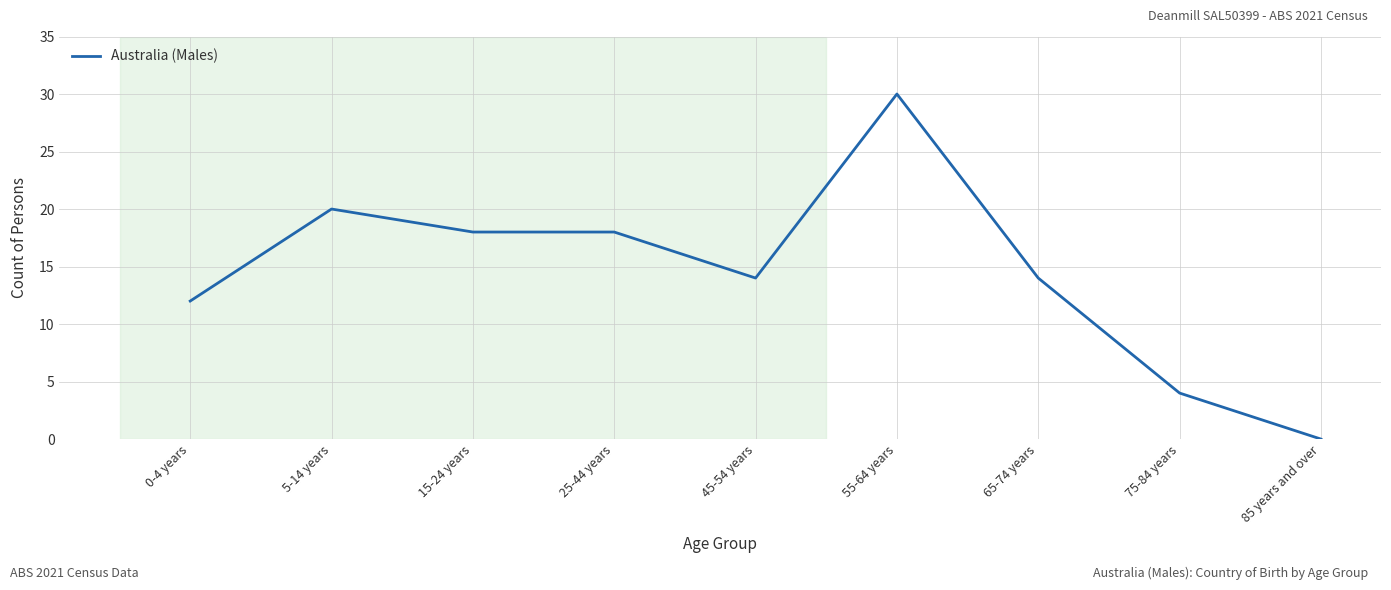

True or false: the data shows 6 at 5-14 years.

False